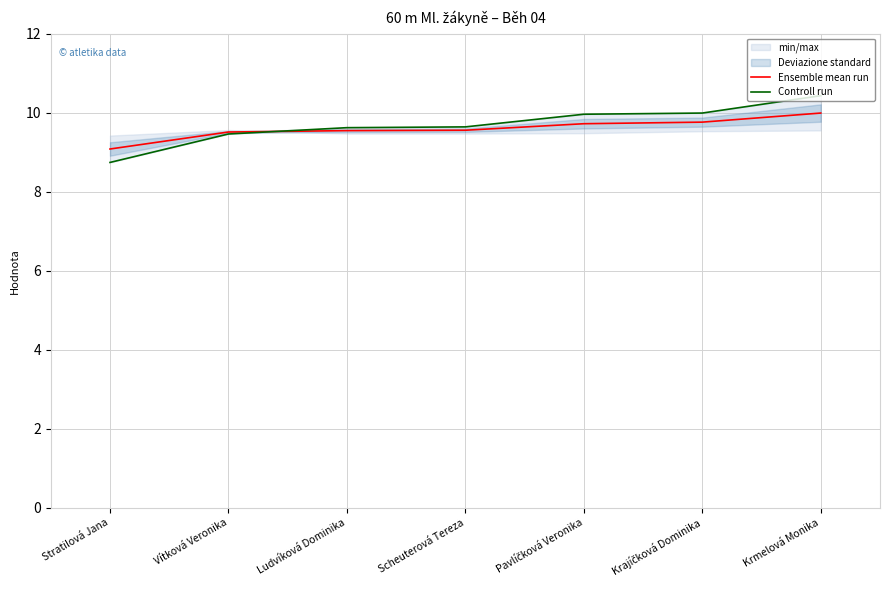

What is the value of the Controll run point at the 5th from the left?

10.0